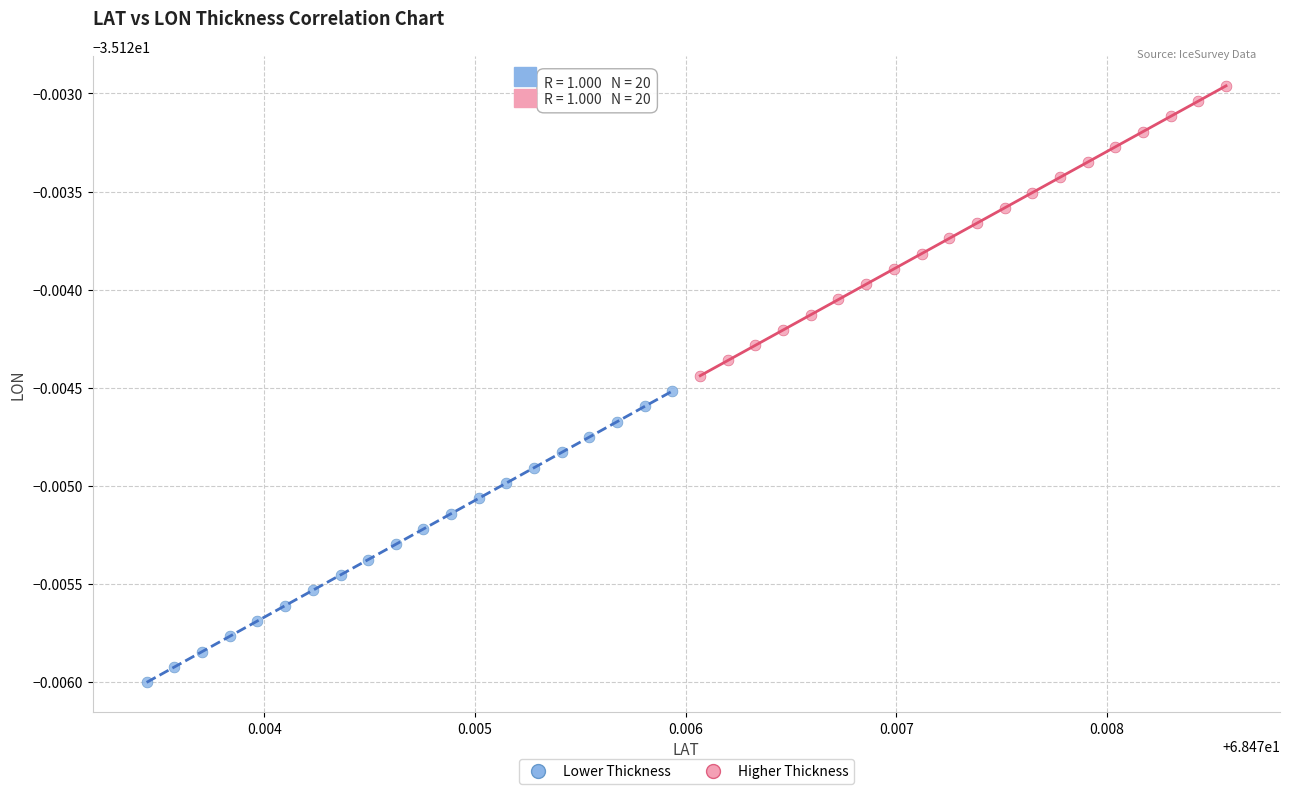

Which series contains the highest Y value?

Higher Thickness